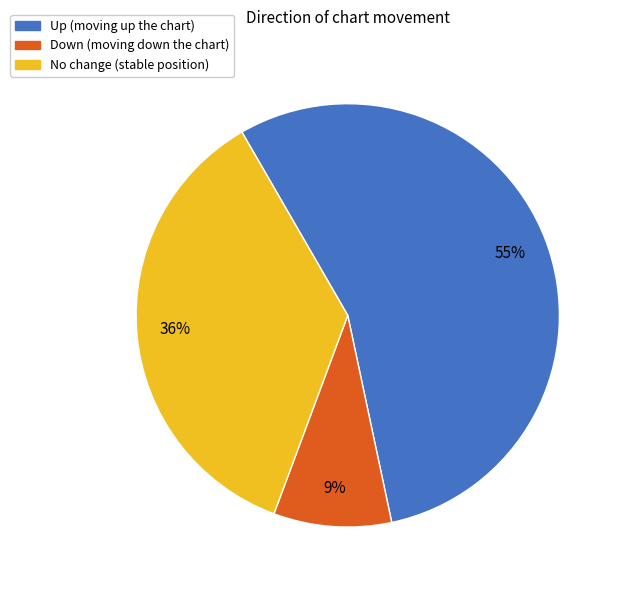

To the nearest percent, what percentage of the pie is No change (stable position)?

36%